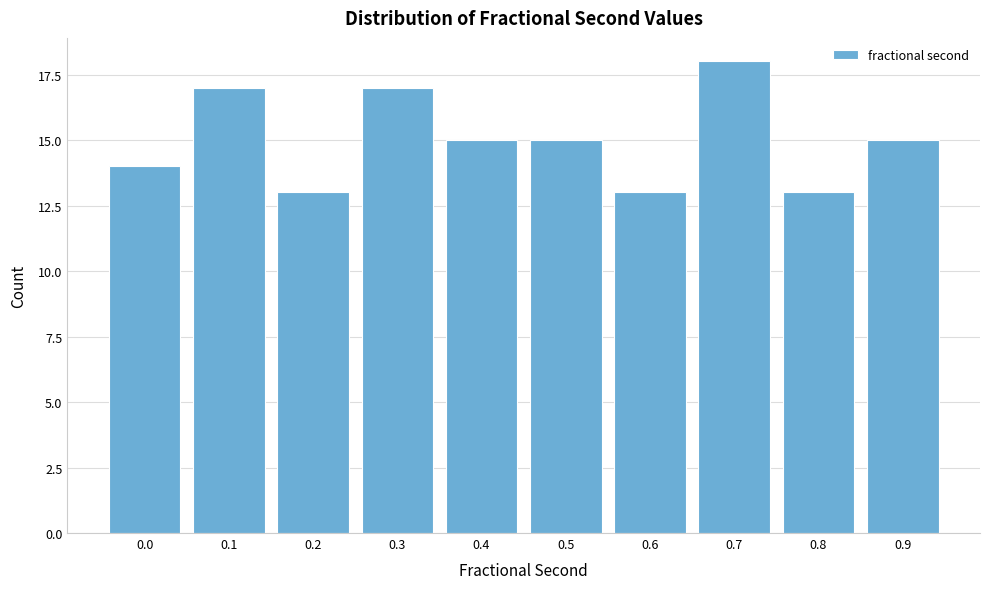

Reading right to left, extract all data points from this chart.

15	13	18	13	15	15	17	13	17	14